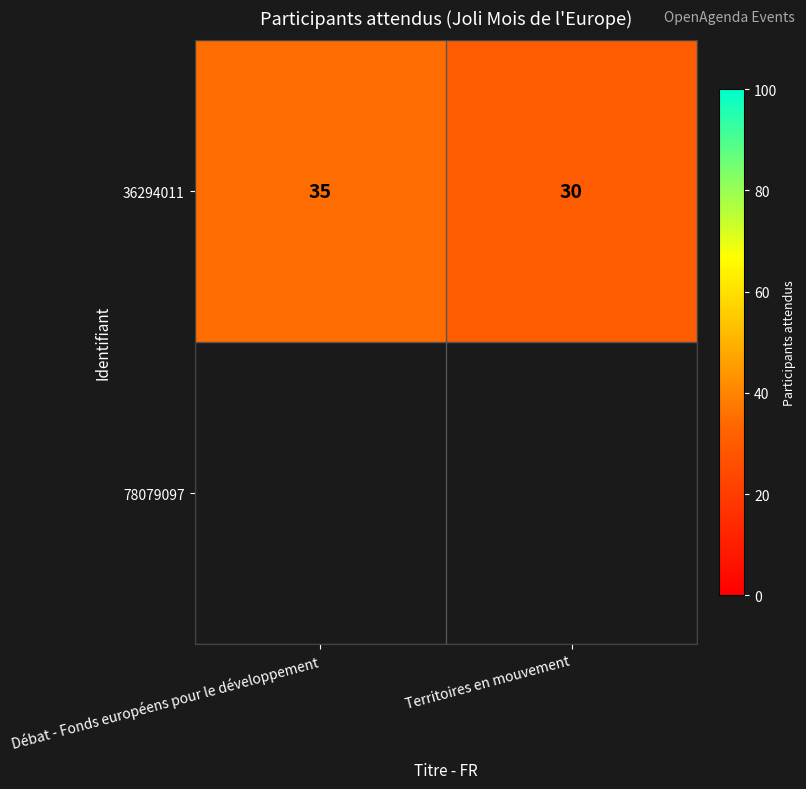

List the labels in order of value, smallest first.

Territoires en mouvement, Débat - Fonds européens pour le développement